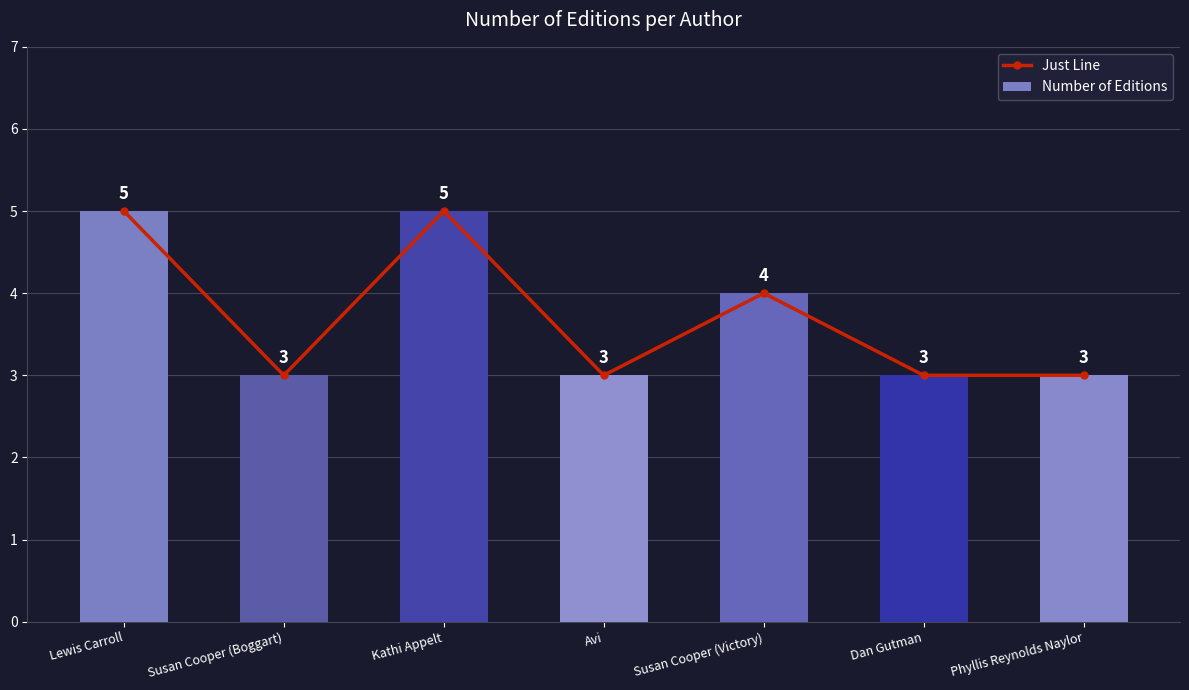

Is it true that Number of Editions equals 5 at Kathi Appelt?

True